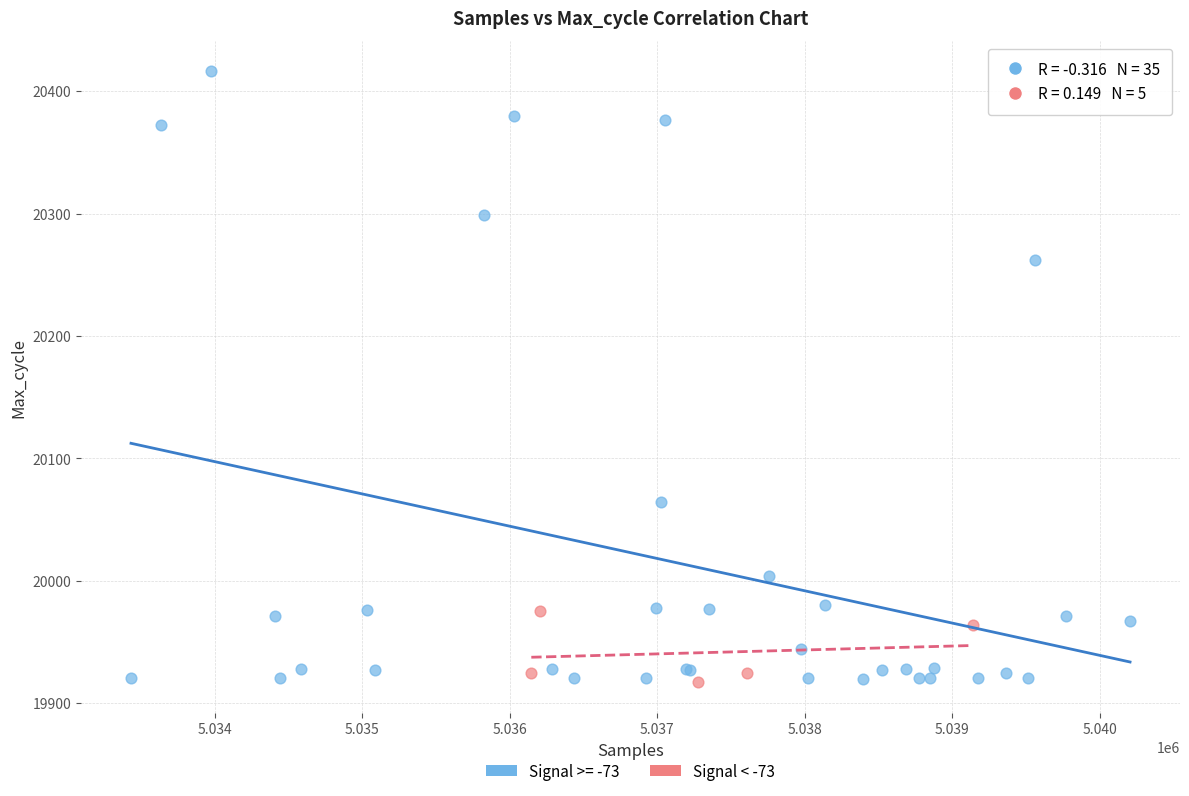

Which series has the largest Y range (max minus min)?

Signal >= -73